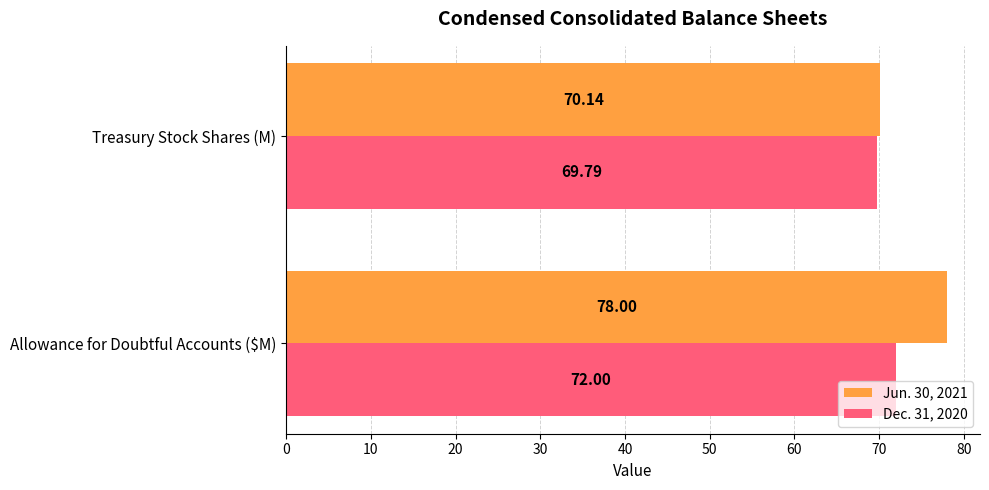

What is the difference between the Jun. 30, 2021 values at Allowance for Doubtful Accounts ($M) and Treasury Stock Shares (M)?

7.9